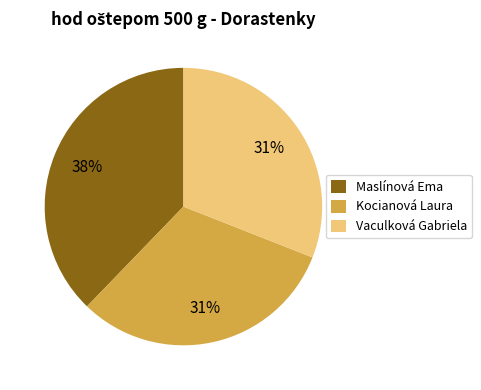

Do Kocianová Laura and Vaculková Gabriela together represent more than half of the pie?

Yes